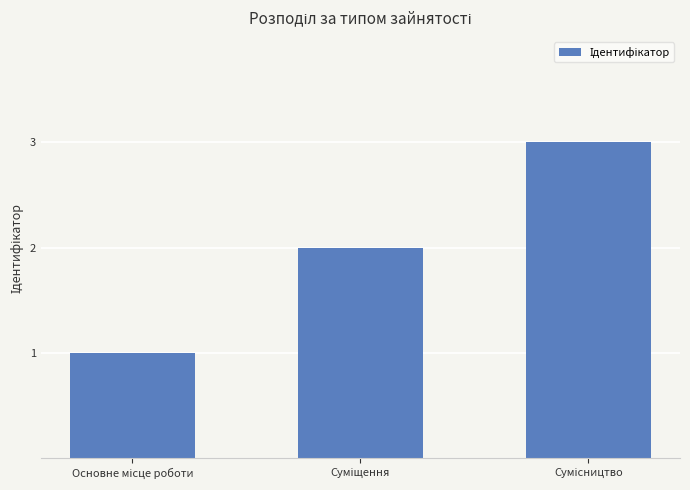

What is the average value?

2